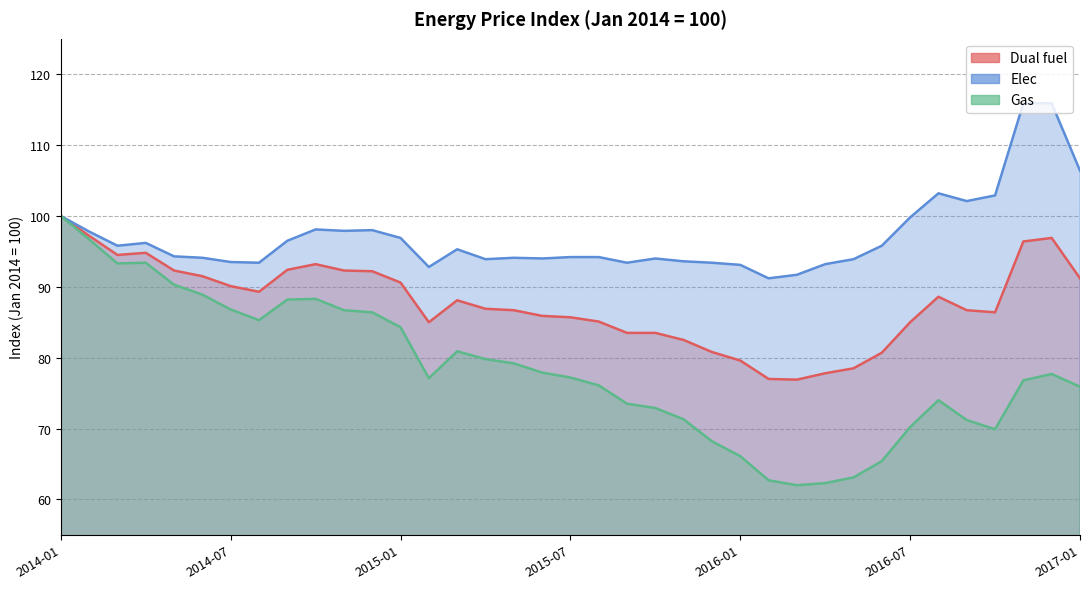

Rank the categories by Elec value from highest to lowest.

2016-11, 2016-12, 2017-01, 2016-08, 2016-10, 2016-09, 2014-01, 2016-07, 2014-10, 2014-12, 2014-11, 2014-02, 2015-01, 2014-09, 2014-04, 2014-03, 2016-06, 2015-03, 2014-05, 2015-07, 2015-08, 2014-06, 2015-05, 2015-06, 2015-10, 2015-04, 2016-05, 2015-11, 2014-07, 2014-08, 2015-09, 2015-12, 2016-04, 2016-01, 2015-02, 2016-03, 2016-02